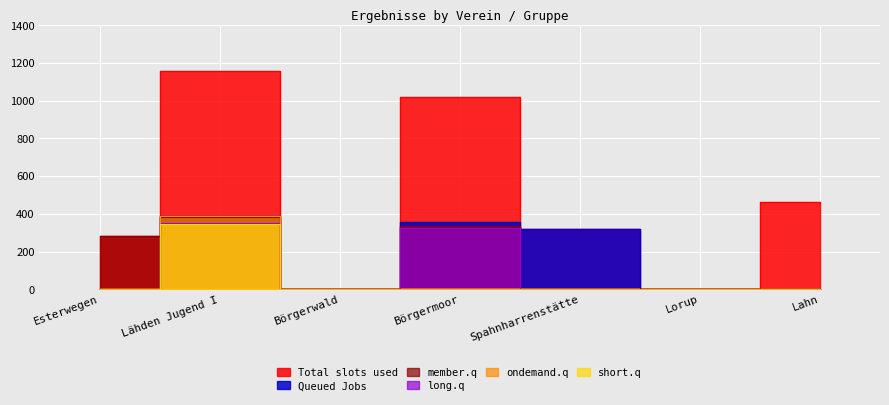

List the series in order of their peak value, lowest first.

short.q, long.q, member.q, ondemand.q, Queued Jobs, Total slots used